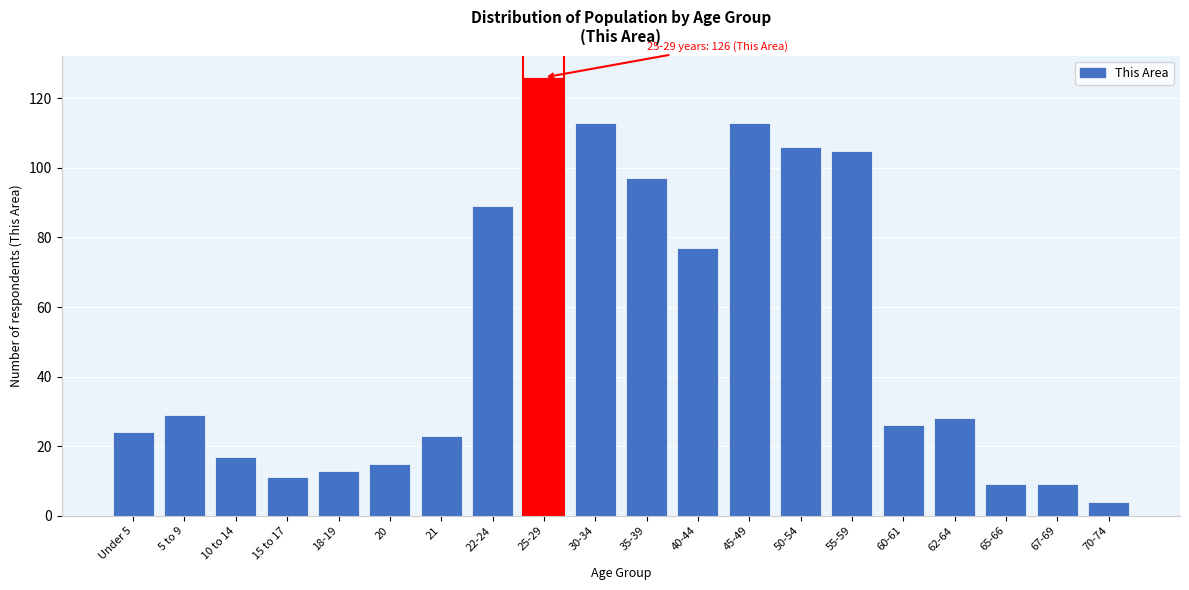

Reading right to left, transcribe all the data shown in this chart.

4	9	9	28	26	105	106	113	77	97	113	126	89	23	15	13	11	17	29	24